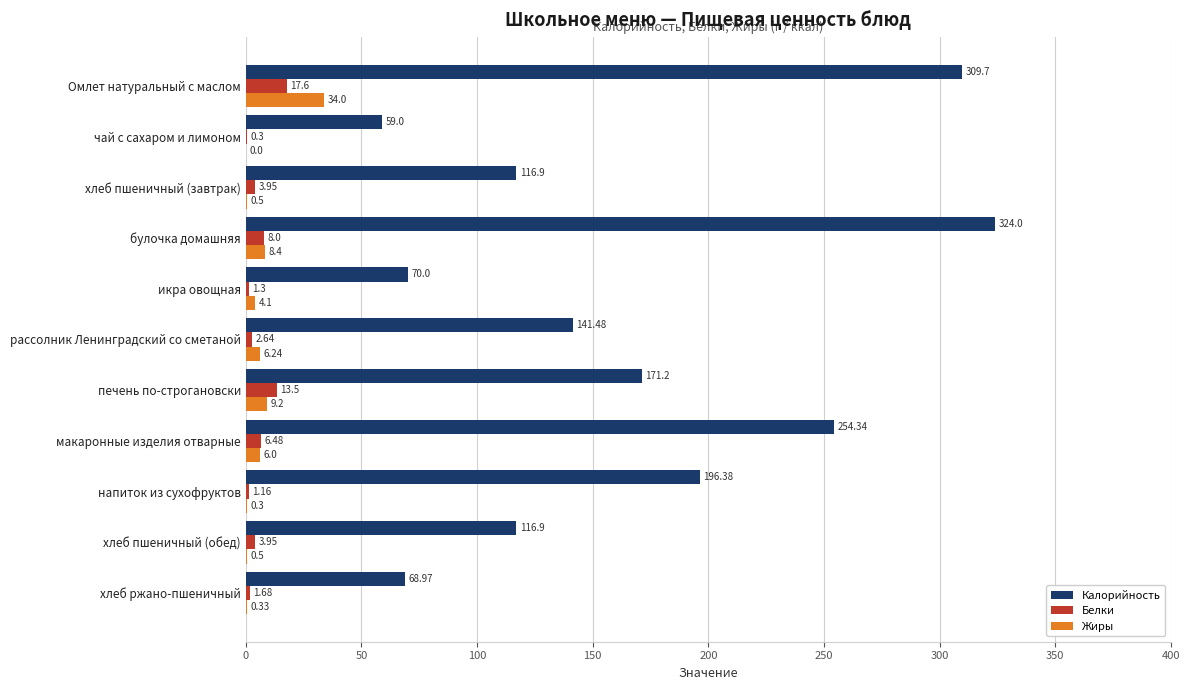

Which series has the largest total across all categories?

Калорийность